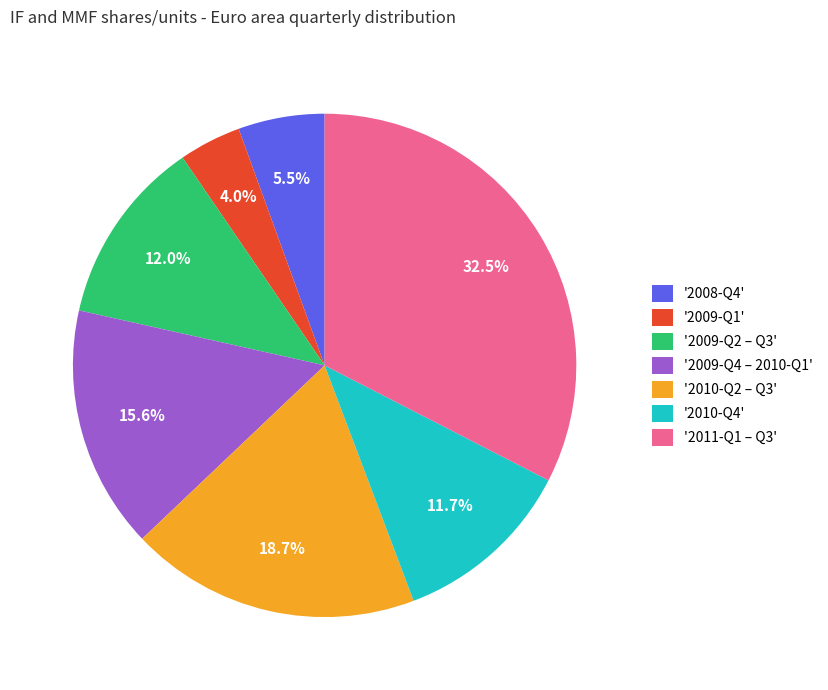

Which category has the smallest portion of the pie?

'2009-Q1'